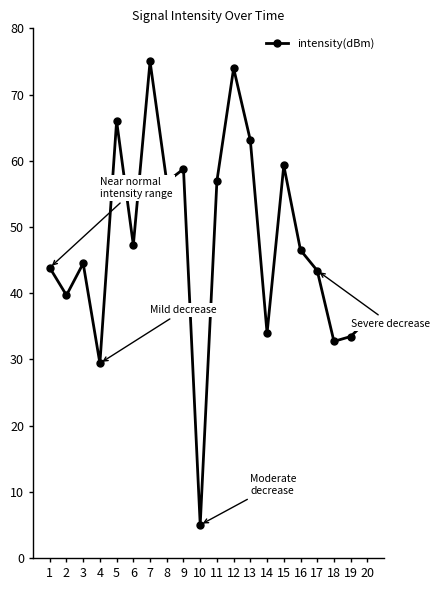

Read the value at 10.

5.0